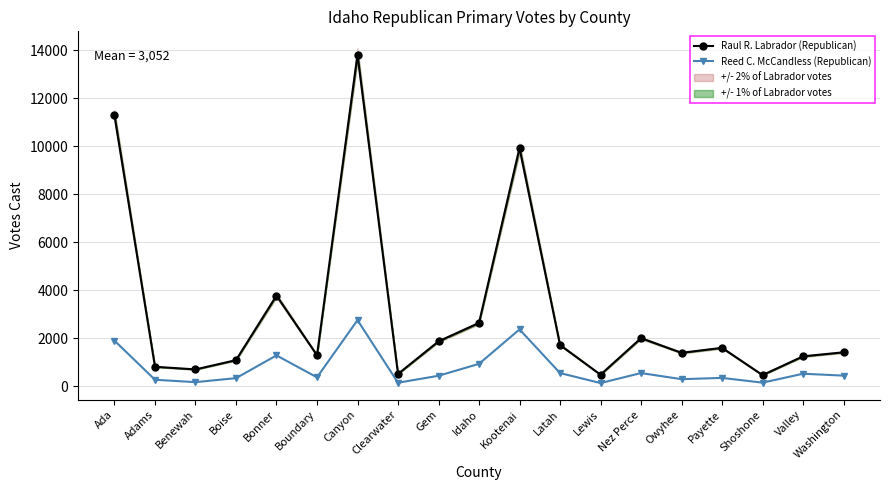

How many interior local peaks does the Raul R. Labrador (Republican) series have?

5